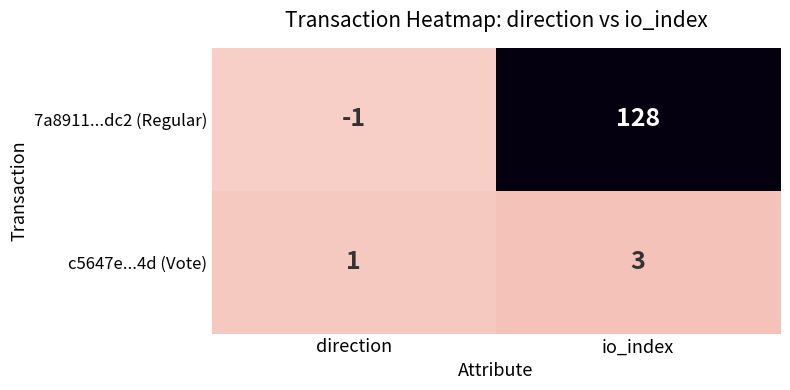

Is it true that 7a8911...dc2 (Regular) equals -1 at direction?

True